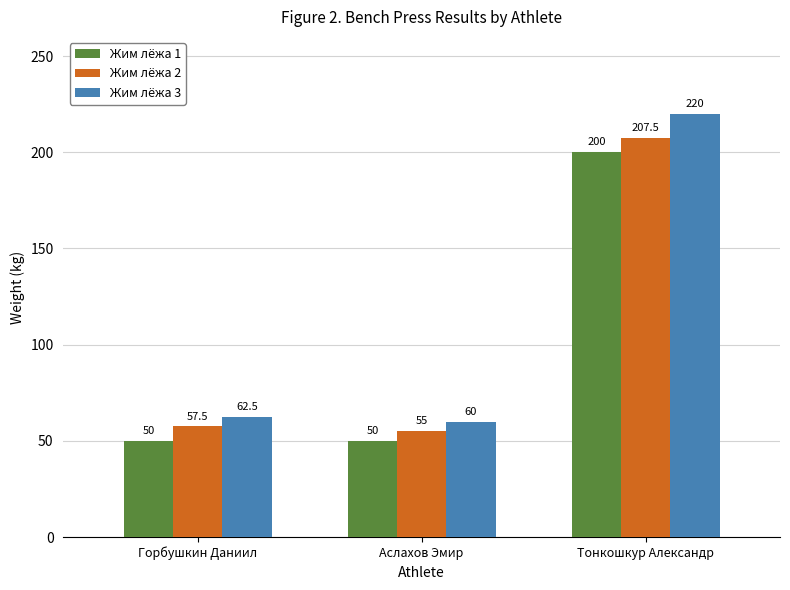

Reading left to right, transcribe all the data shown in this chart.

Жим лёжа 1: 50.0	50.0	200.0
Жим лёжа 2: 57.5	55.0	207.5
Жим лёжа 3: 62.5	60.0	220.0